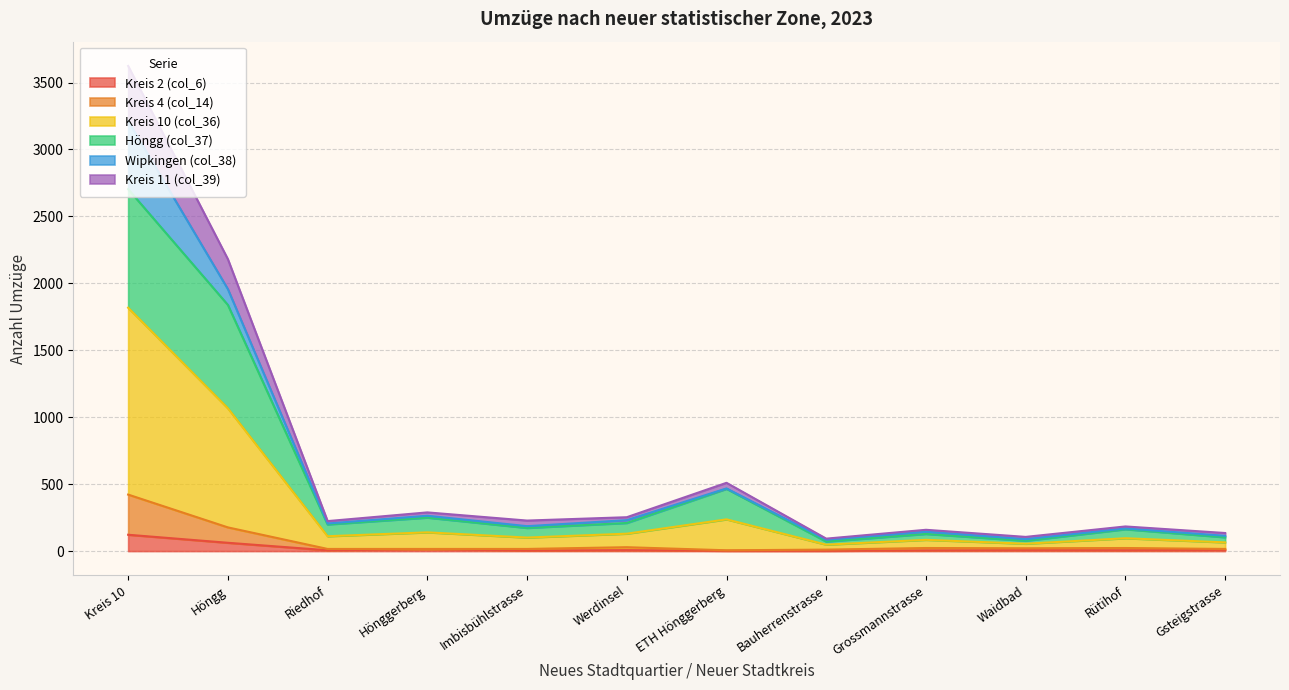

At which category is the sum across all series the highest?

Kreis 10